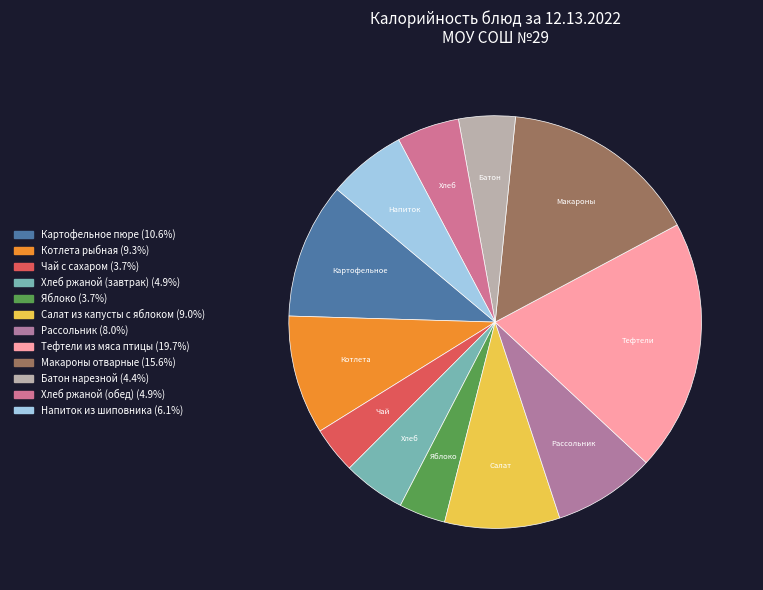

Approximately how many times larger is the value at Батон нарезной compared to Салат из капусты с яблоком?

0.5